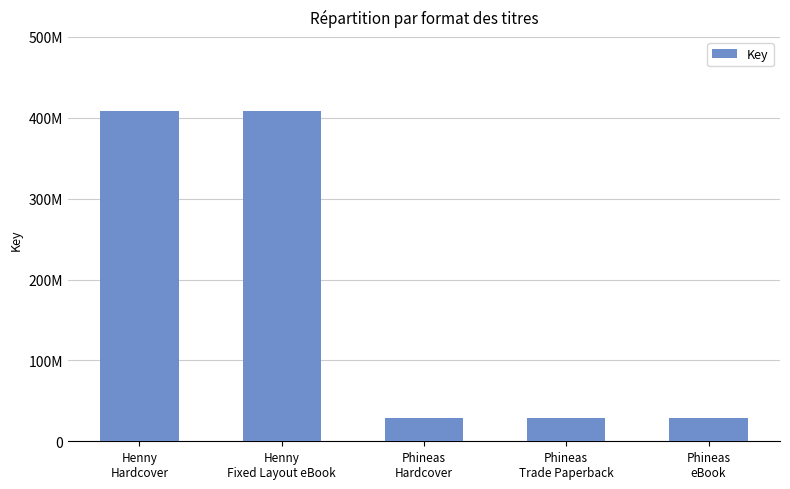

Reading left to right, transcribe all the data shown in this chart.

408643193	408643193	28434649	28434649	28434649